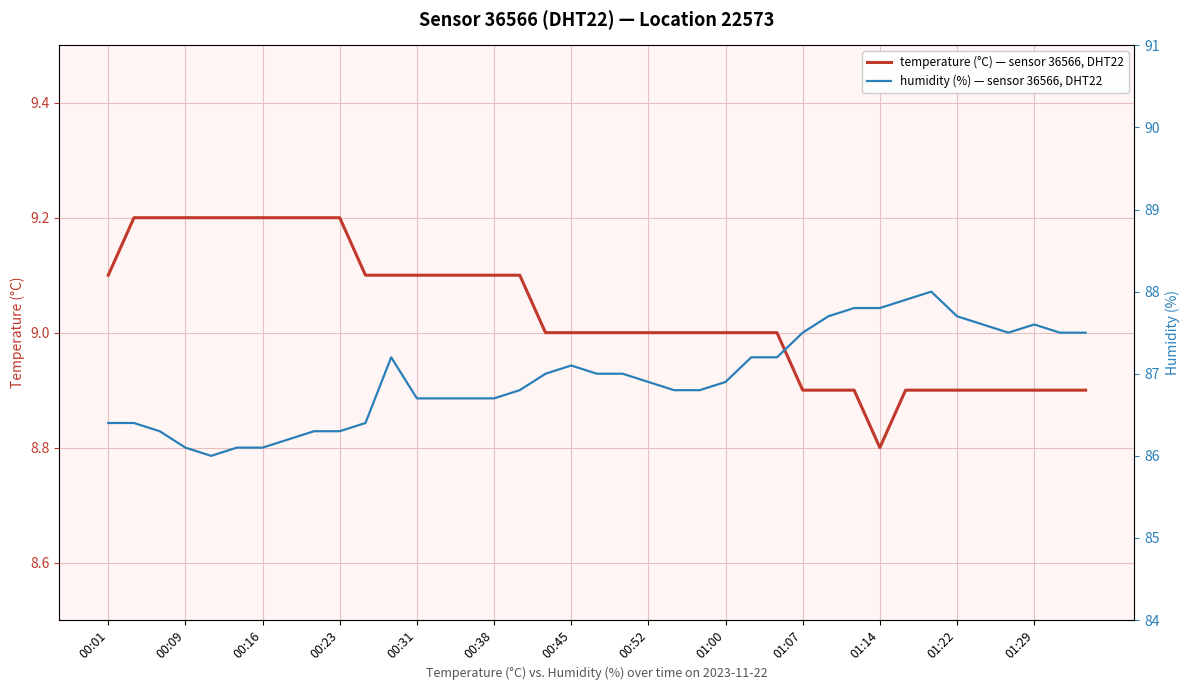

Is it true that temperature (°C) — sensor 36566, DHT22 equals 4.0 at 00:23?

False